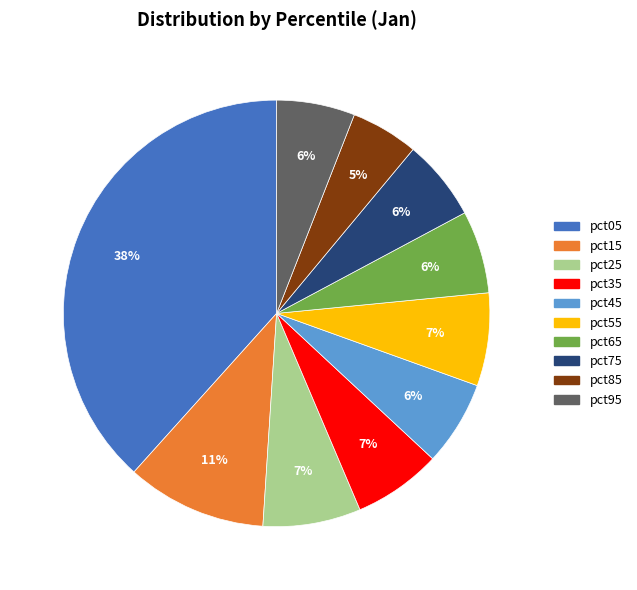

Count the number of slices in the pie.

10